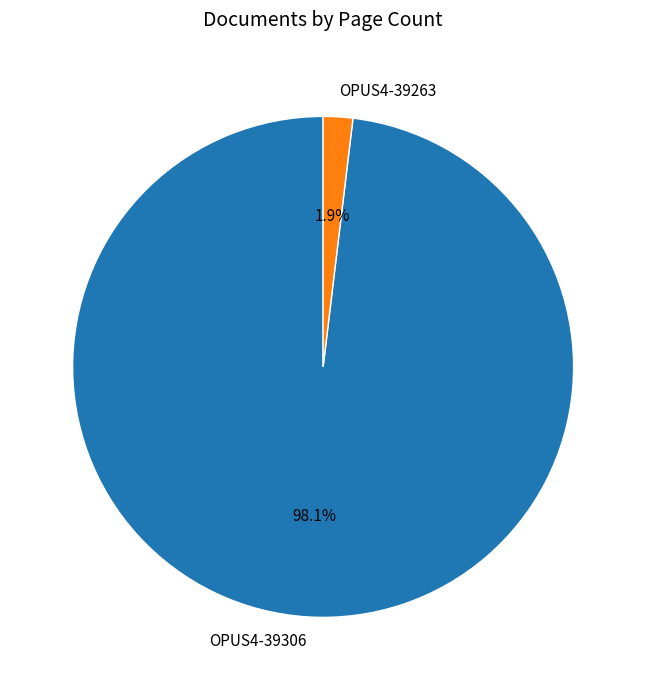

The OPUS4-39263 slice represents 16% of the pie. True or false?

False